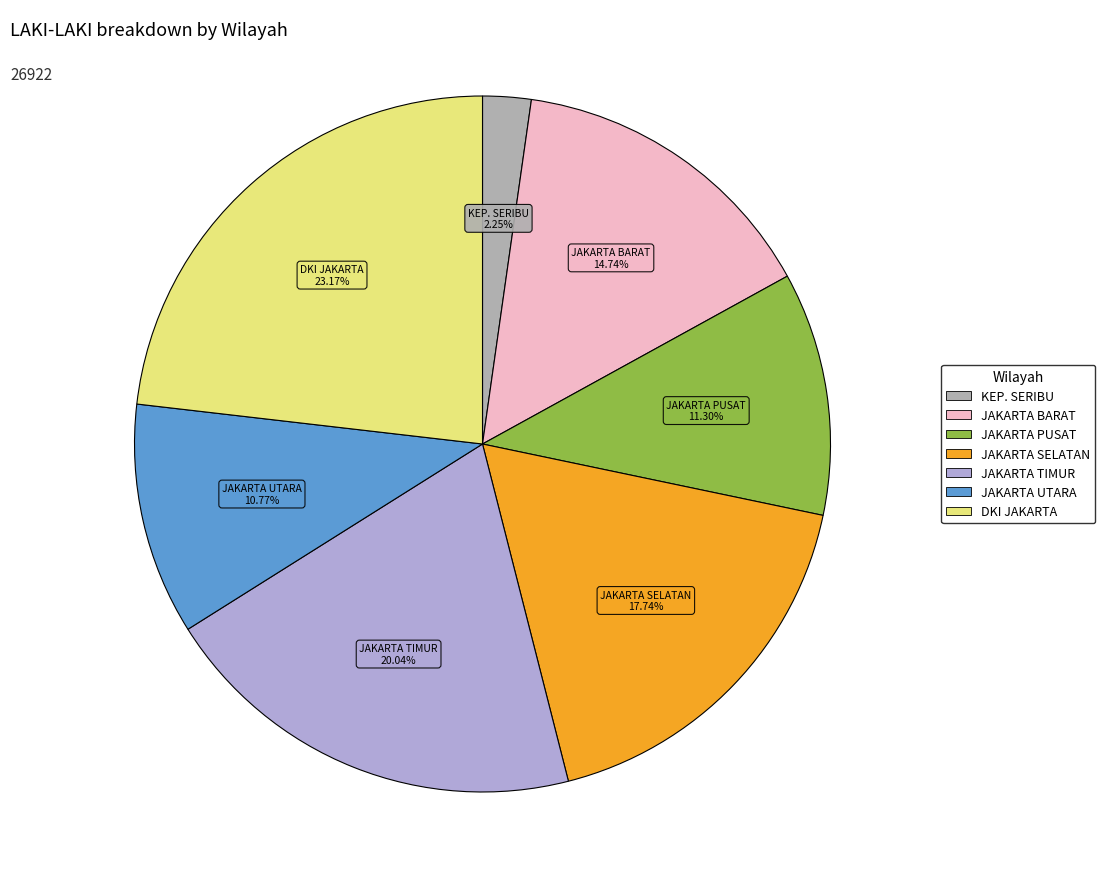

Is there a majority slice in this chart?

No